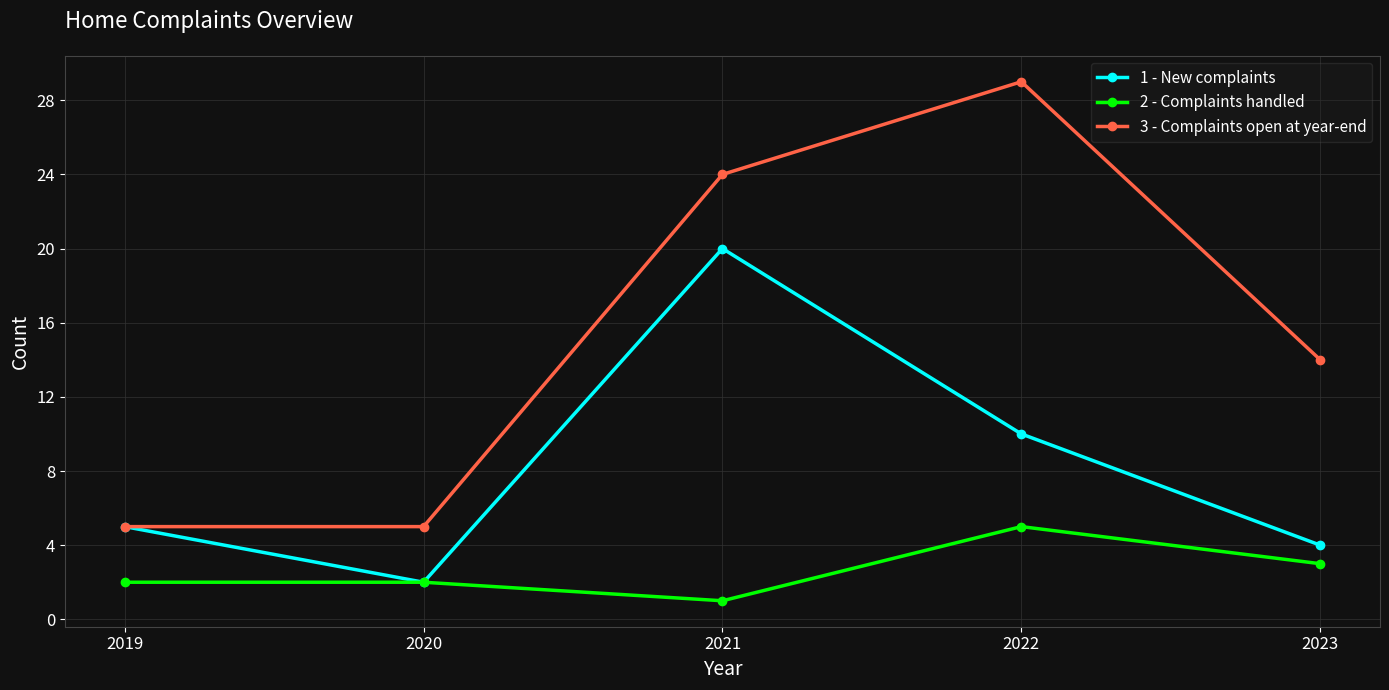

How many distinct data groups are displayed?

3